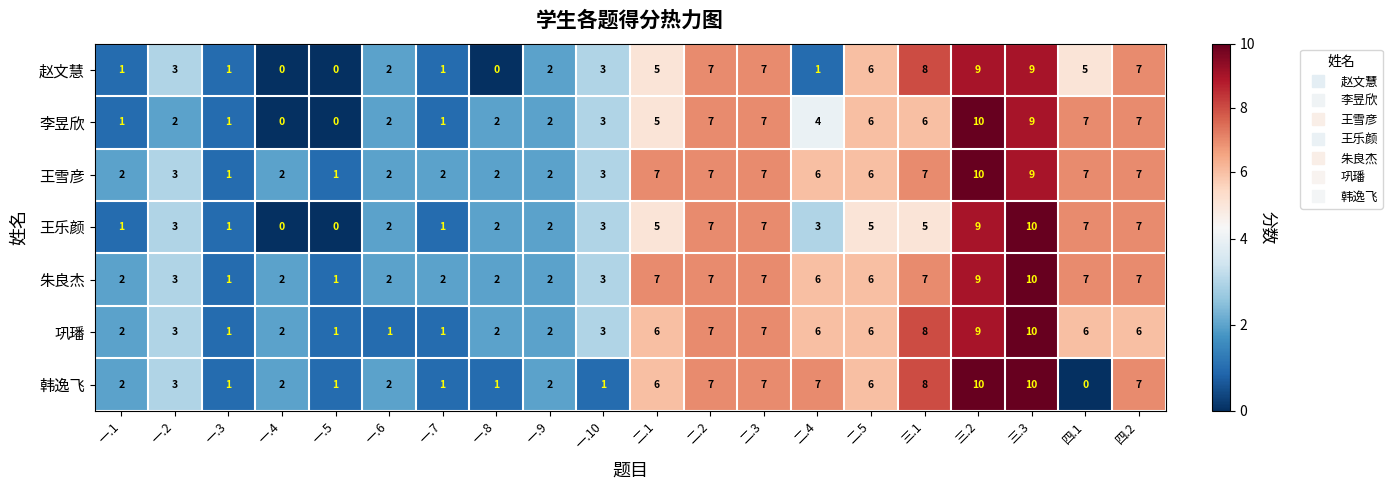

Is the value of 韩逸飞 at 一.4 greater than the value of 李昱欣 at 三.3?

No